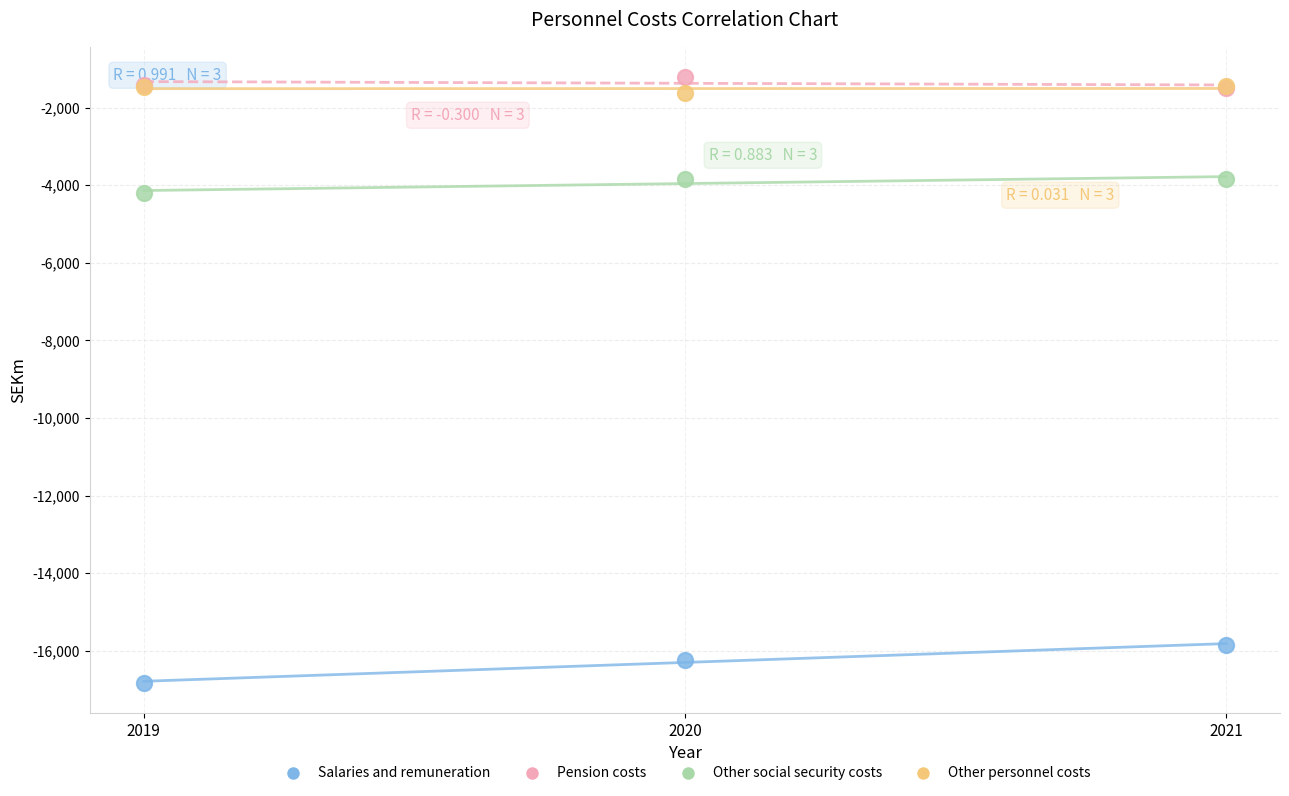

Across all series, what Y value is closest to -9020?

-4194